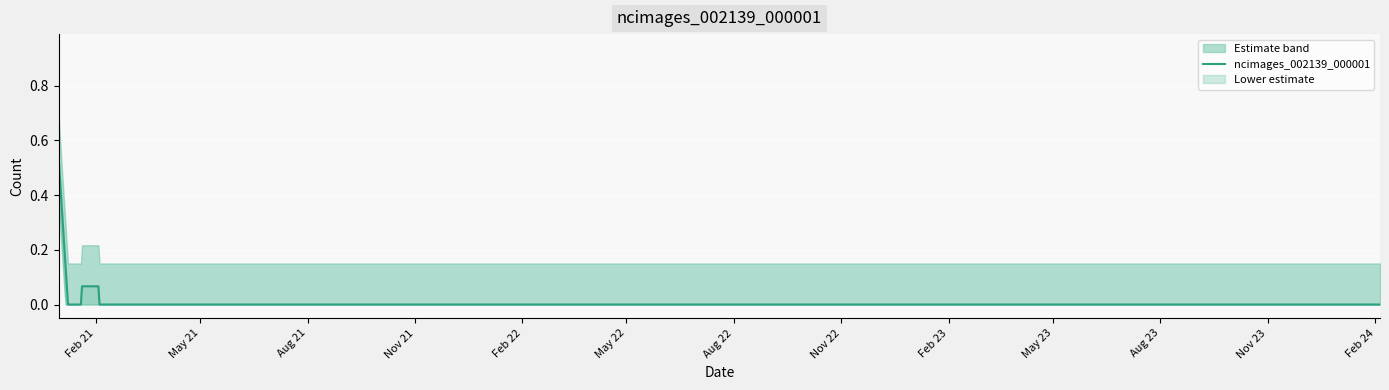

What is the label of the 20th point from the left?

2021-06-16